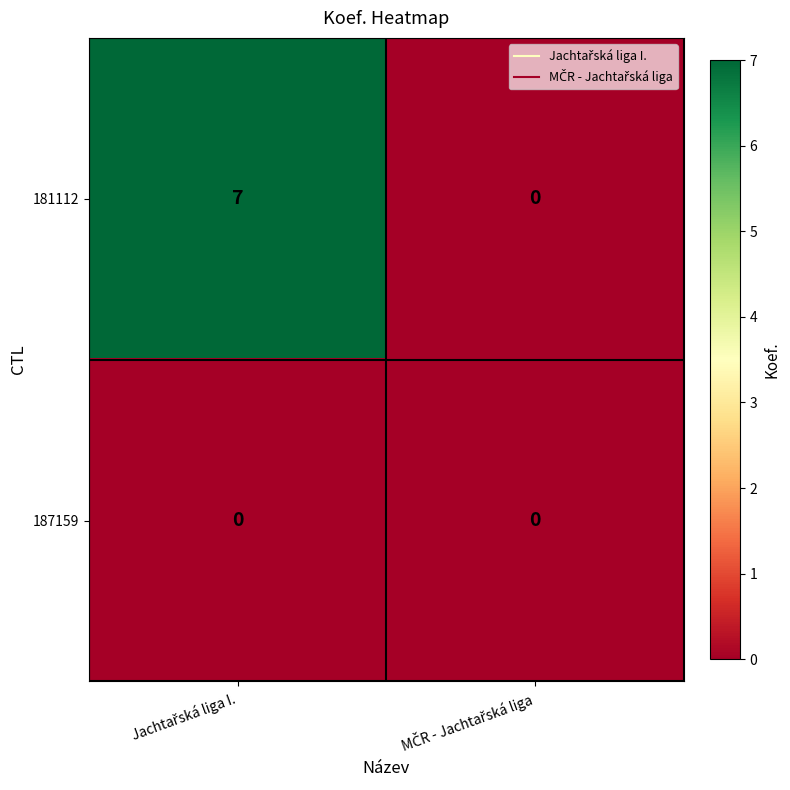

Rank the series by their maximum value, from lowest to highest.

187159, 181112